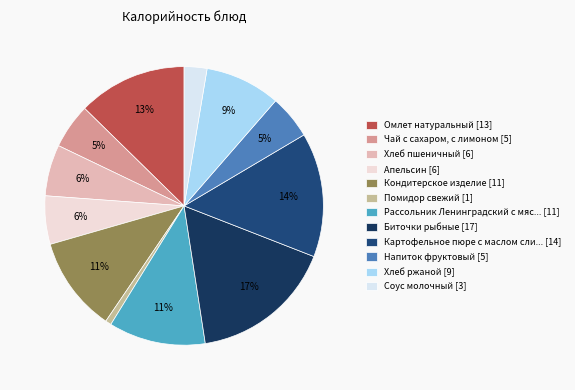

To the nearest percent, what is the difference between the largest and smallest slice percentages?

16%